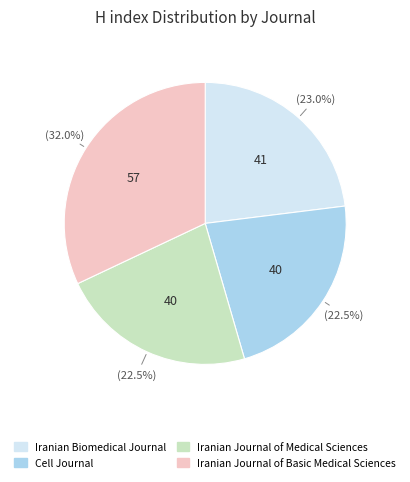

What is the ratio of the value at Cell Journal to the value at Iranian Journal of Basic Medical Sciences?

0.7